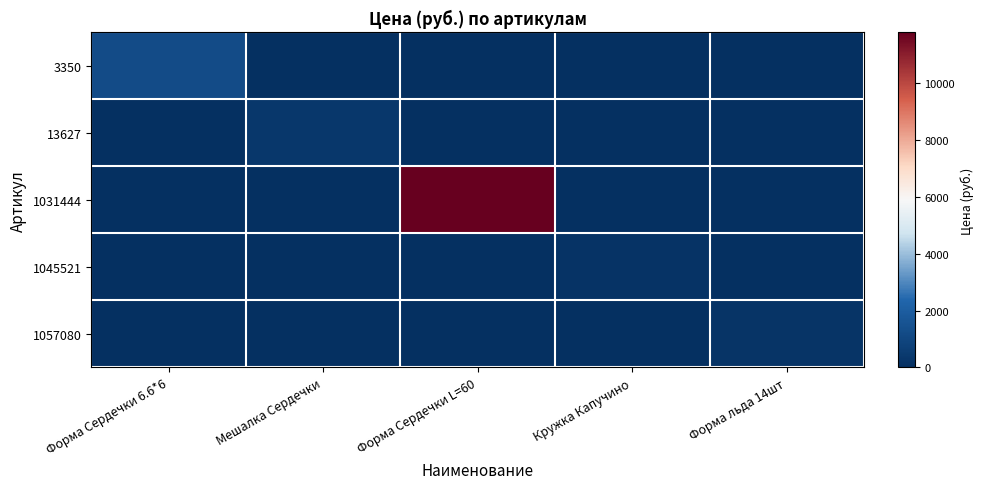

Rank the series at Кружка Капучино from lowest to highest value.

3350, 13627, 1031444, 1057080, 1045521